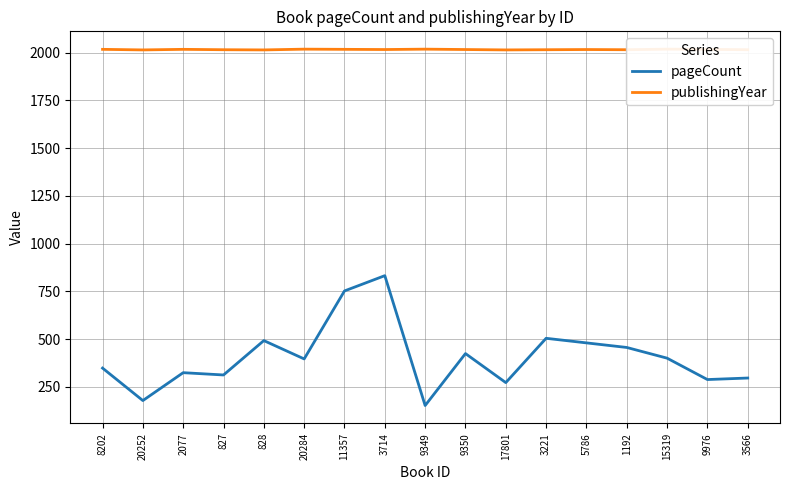

Reading left to right, transcribe all the data shown in this chart.

pageCount: 8202=348	20252=178	2077=324	827=312	828=492	20284=396	11357=752	3714=832	9349=152	9350=424	17801=272	3221=504	5786=480	1192=456	15319=400	9976=288	3566=296
publishingYear: 8202=2017	20252=2014	2077=2017	827=2015	828=2014	20284=2018	11357=2017	3714=2016	9349=2018	9350=2016	17801=2014	3221=2015	5786=2016	1192=2015	15319=2018	9976=2017	3566=2015